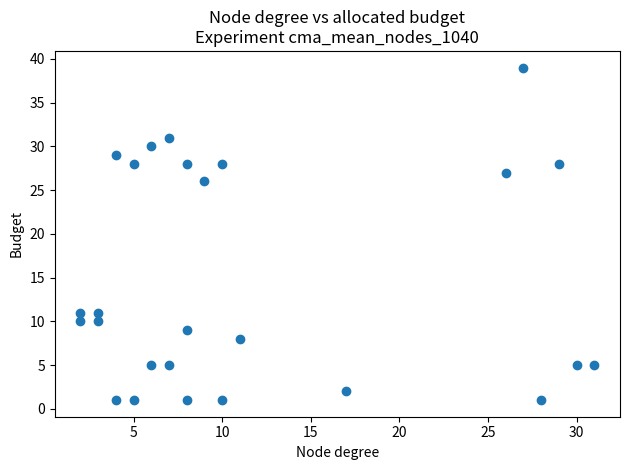

What Y value in the scatter plot is closest to 20?

26